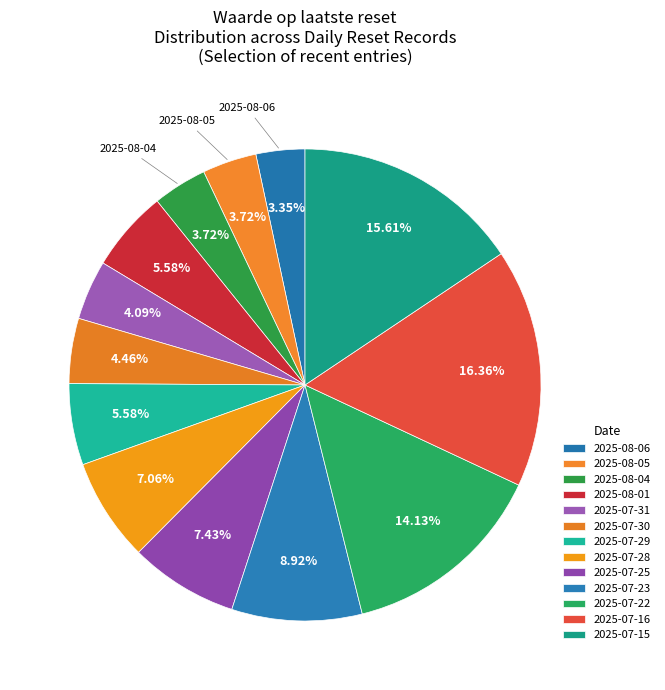

The 2025-07-31 slice represents 4% of the pie. True or false?

True